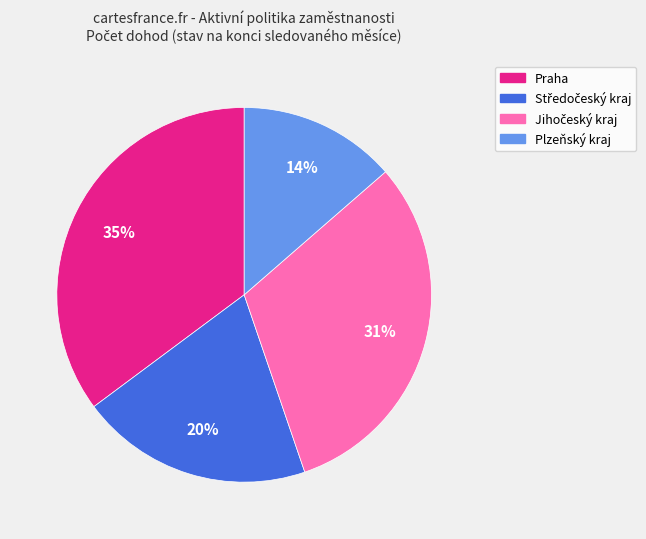

To the nearest percent, what is the average slice percentage?

25%